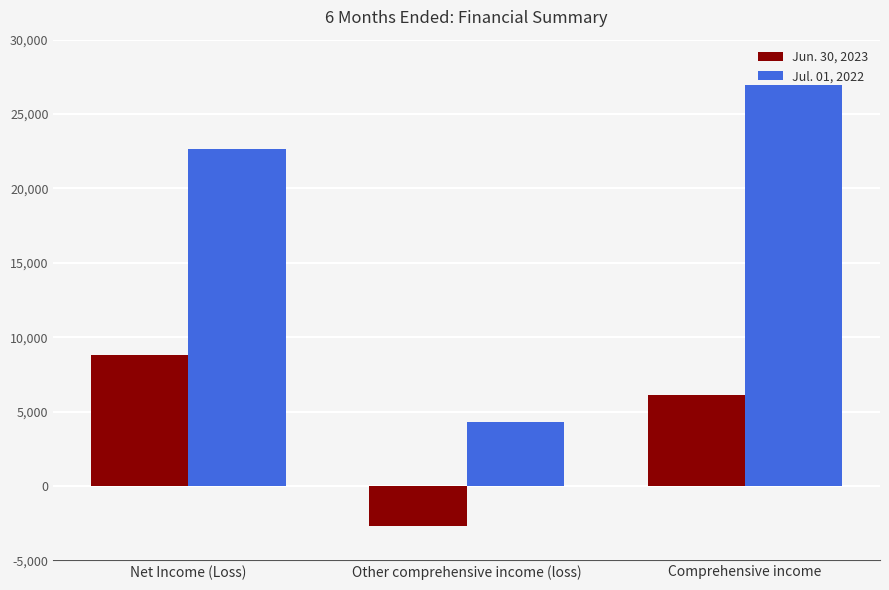

Reading left to right, transcribe all the data shown in this chart.

Jun. 30, 2023: Net Income (Loss)=8774	Other comprehensive income (loss)=-2677	Comprehensive income=6097
Jul. 01, 2022: Net Income (Loss)=22640	Other comprehensive income (loss)=4297	Comprehensive income=26937